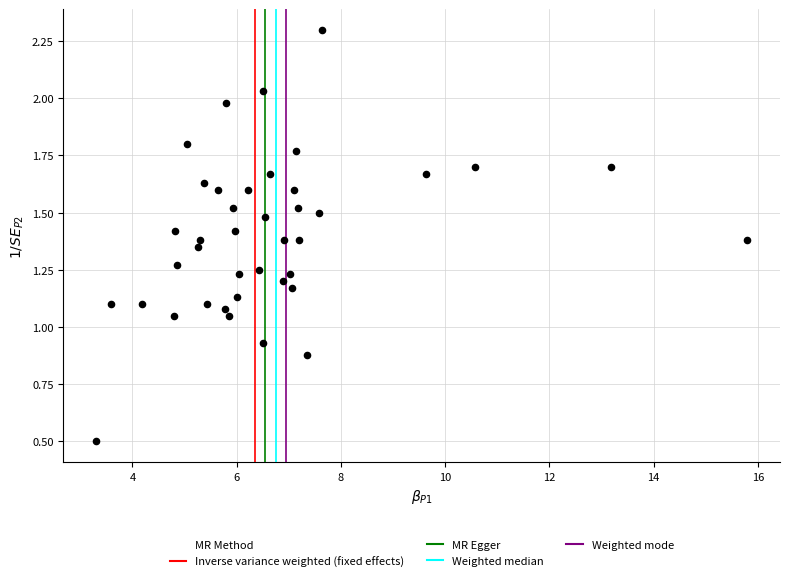

What is the range of X values (max minus min)?

12.5